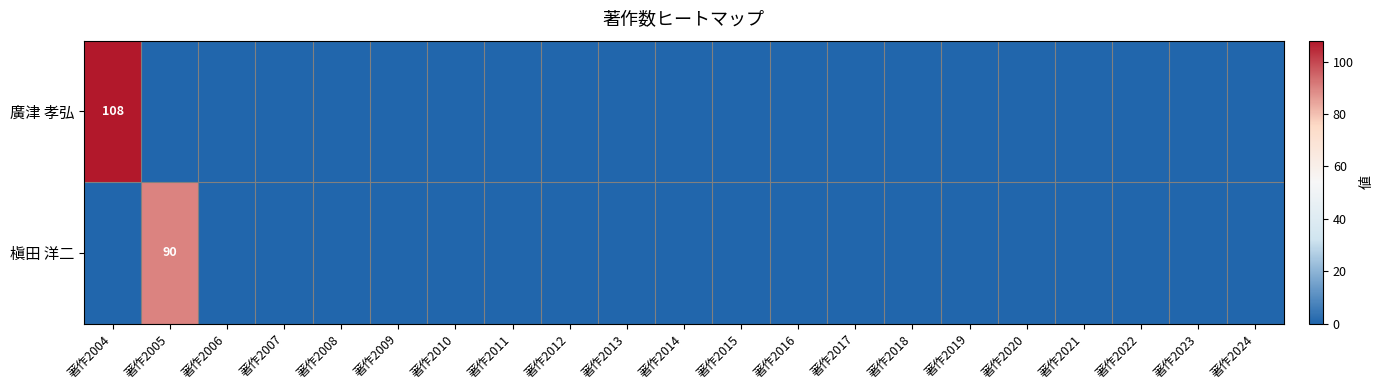

What is the total value across all series at 著作2005?

90